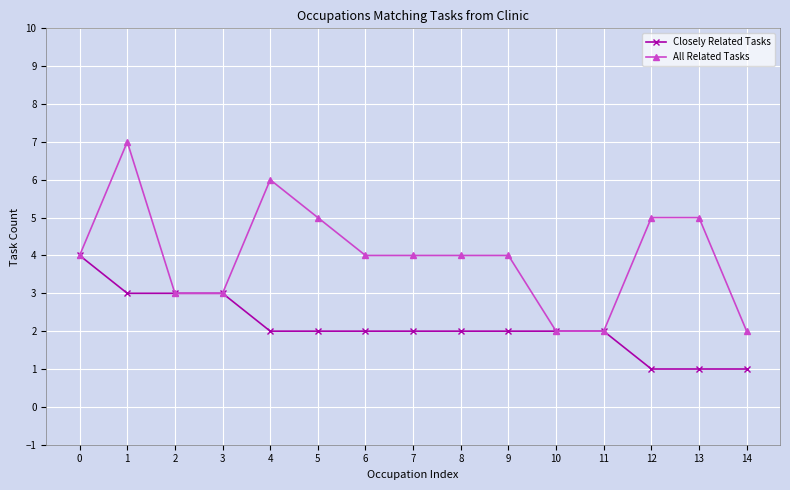

Count the number of categories in the chart.

15